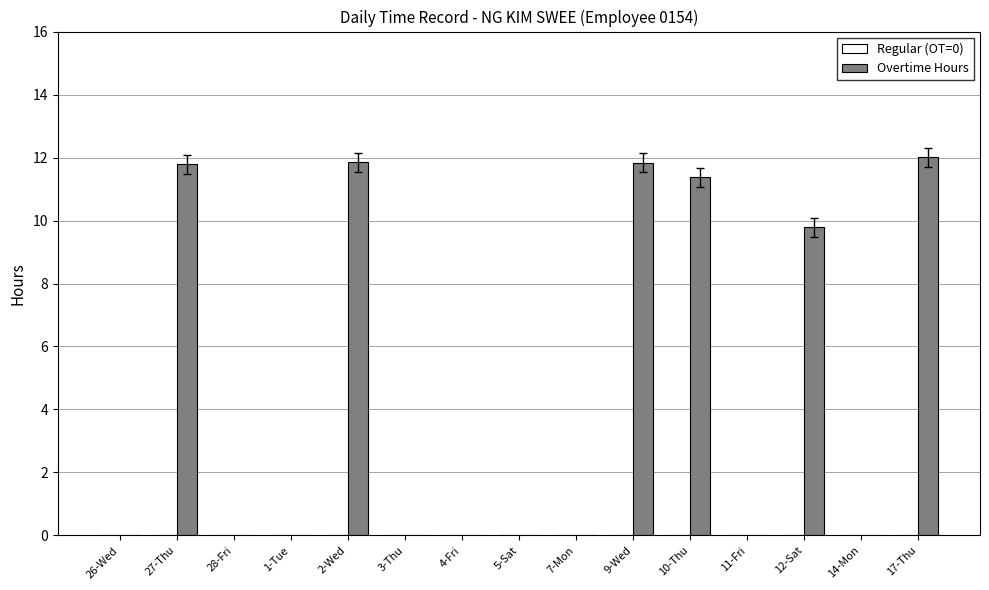

True or false: the data shows 0.0 at 7-Mon.

True